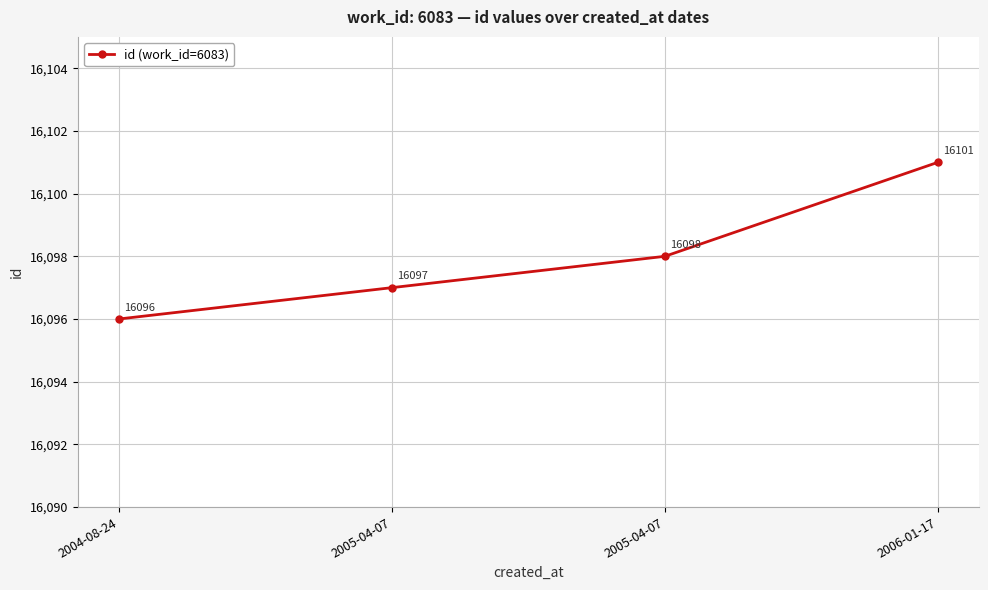

Count the number of categories in the chart.

4